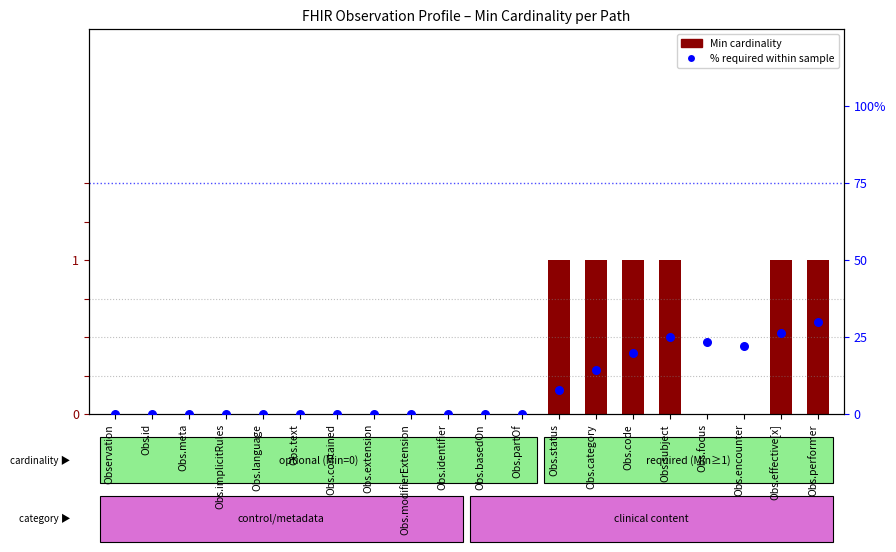

At how many categories does at least one series exceed 15?

6